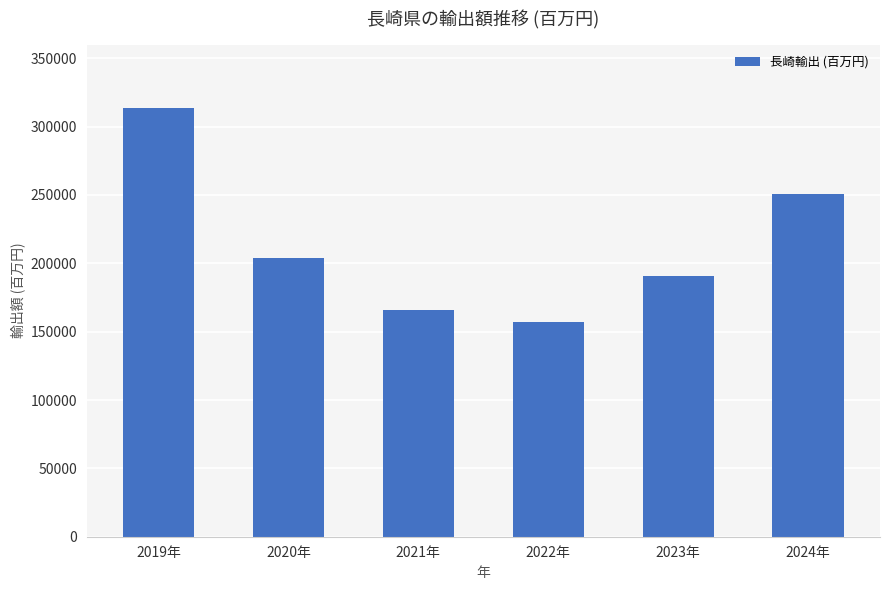

Where is the data nearest to the value 235400?

2024年